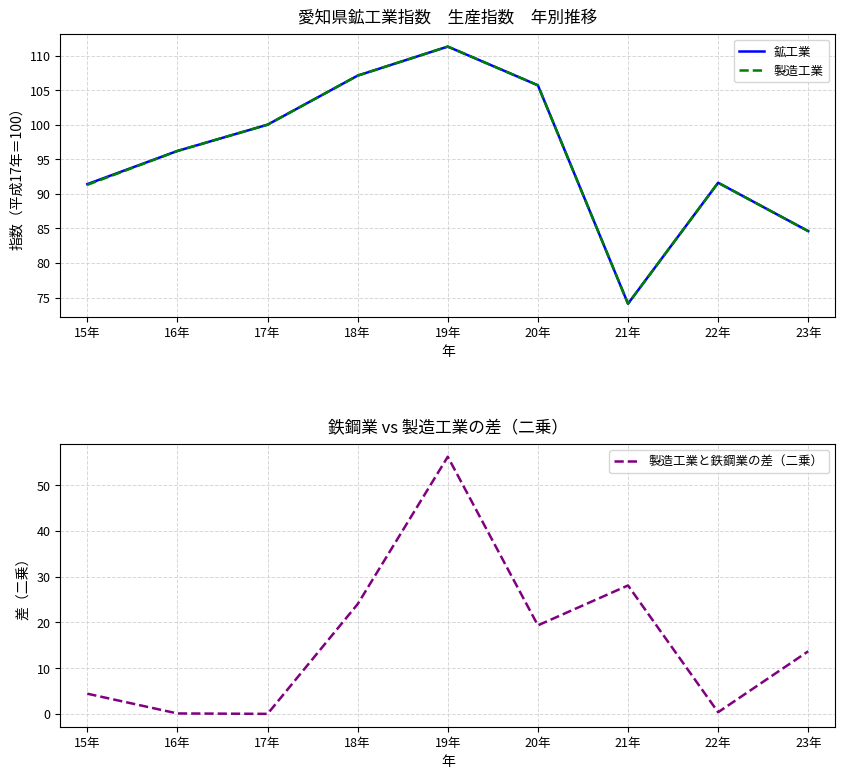

Which series has the largest total across all categories?

鉱工業